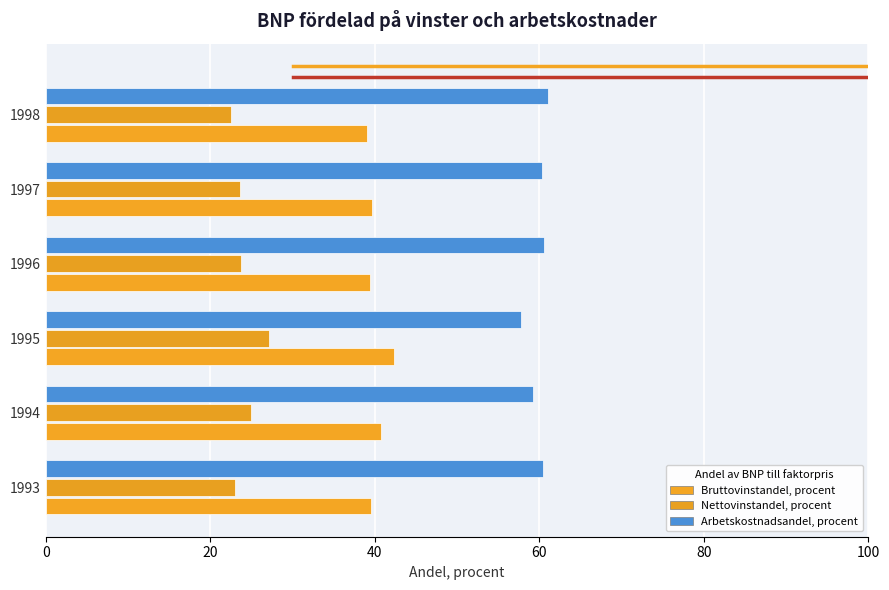

Reading left to right, transcribe all the data shown in this chart.

Bruttovinstandel, procent: 39.5	40.7	42.3	39.5	39.6	39.0
Nettovinstandel, procent: 23.0	25.0	27.1	23.7	23.6	22.5
Arbetskostnadsandel, procent: 60.5	59.3	57.7	60.5	60.4	61.0